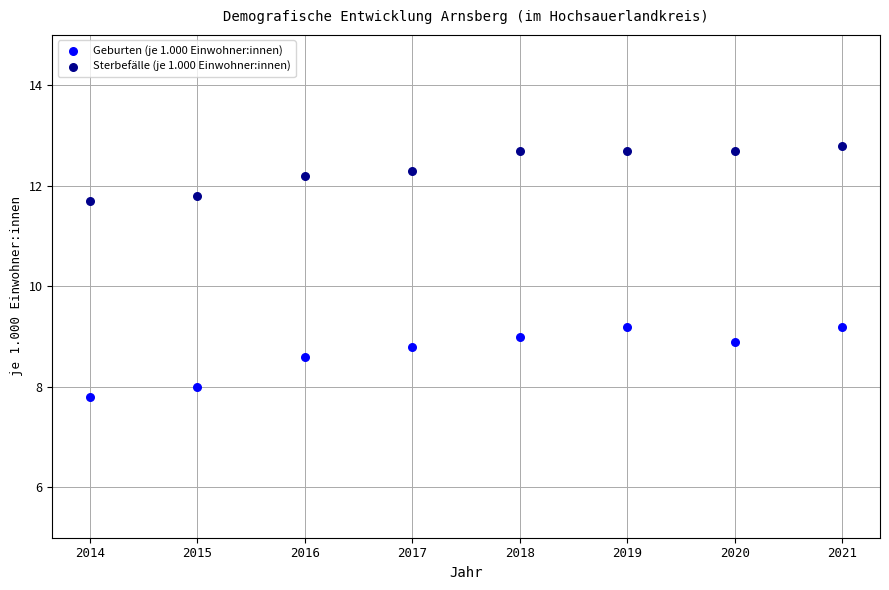

Which series has the widest spread of Y values?

Geburten (je 1.000 Einwohner:innen)